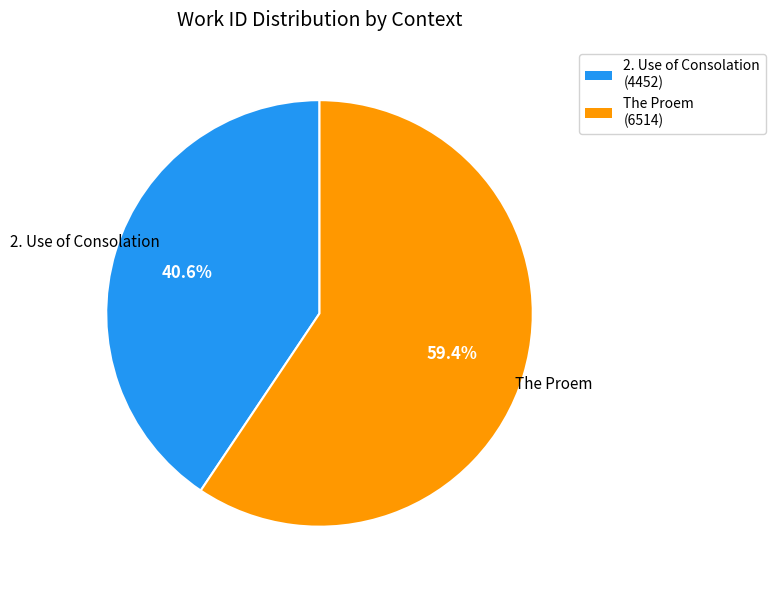

Approximately how many times larger is the value at 2. Use of Consolation compared to The Proem?

0.7